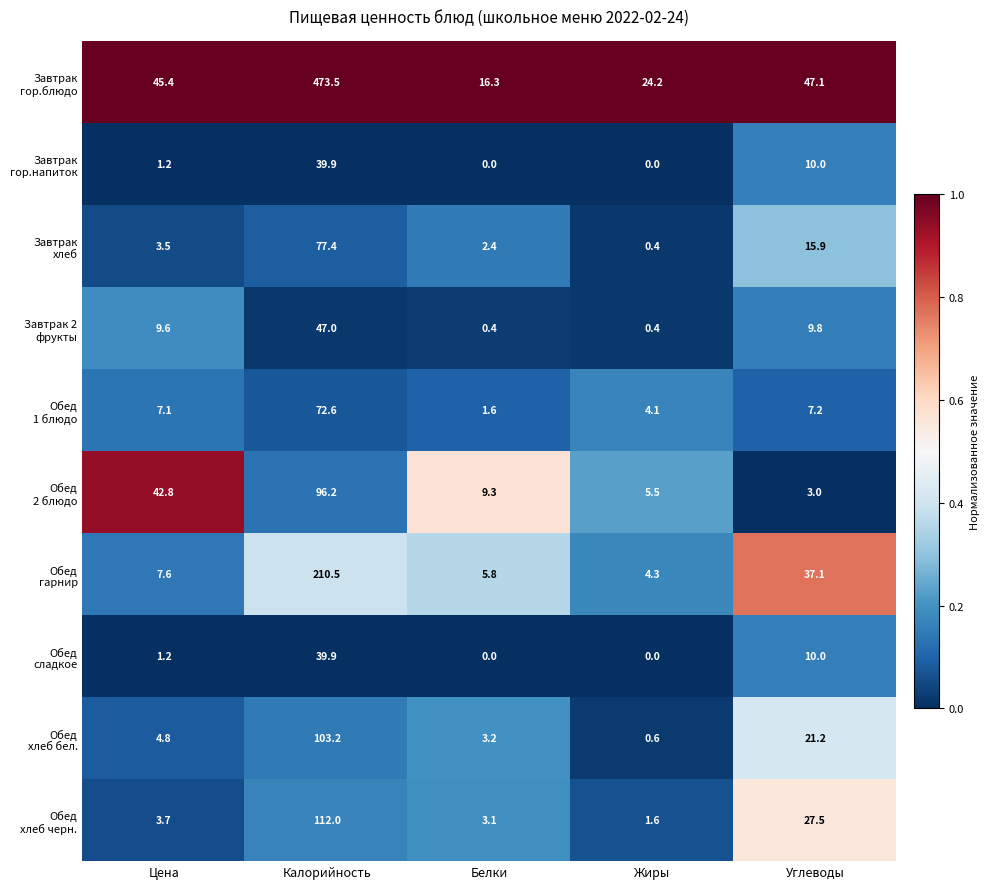

What is the spread (max minus min) of values at Жиры?

24.2